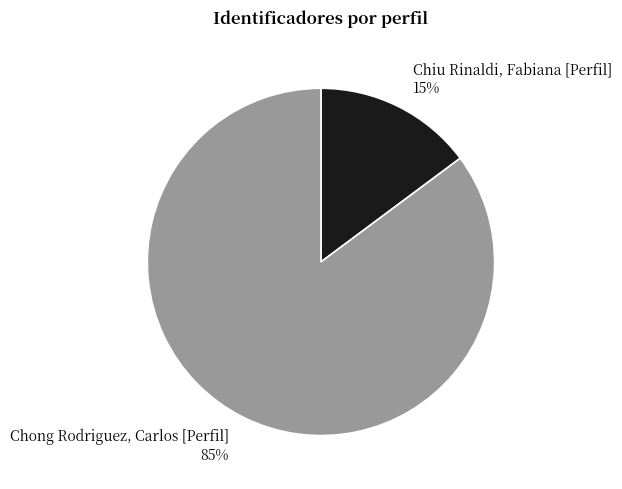

Rank the categories by value from lowest to highest.

Chiu Rinaldi, Fabiana [Perfil], Chong Rodriguez, Carlos [Perfil]